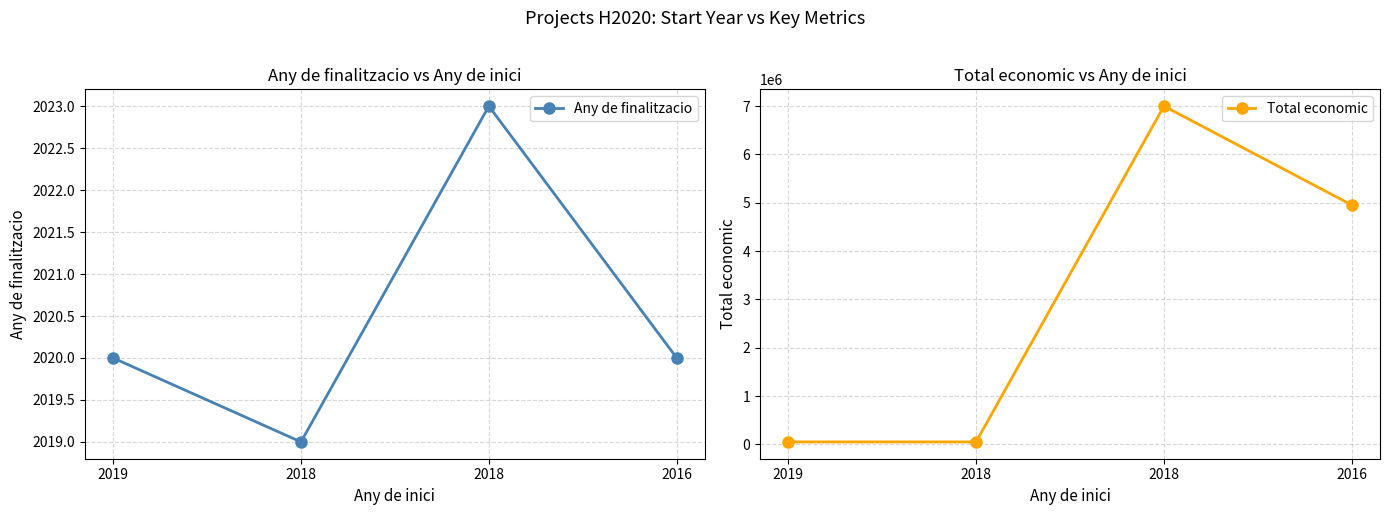

Reading right to left, what are all the values shown in this chart?

Any de finalitzacio: 2016=2020	2018=2023	2018=2019	2019=2020
Total economic: 2016=4953160	2018=6999795	2018=50000	2019=50000